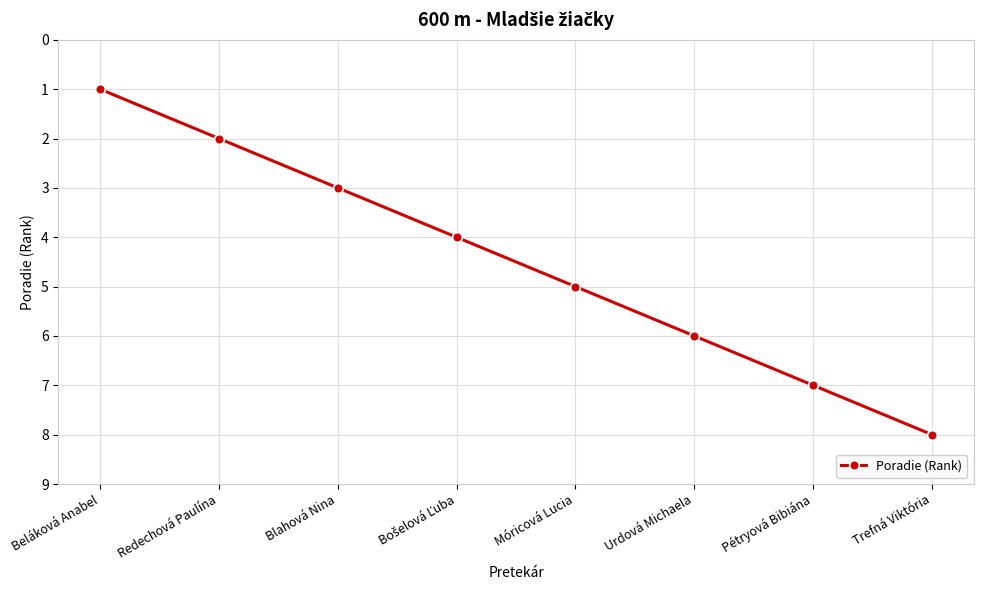

True or false: the data has more than 0 interior local peaks.

False